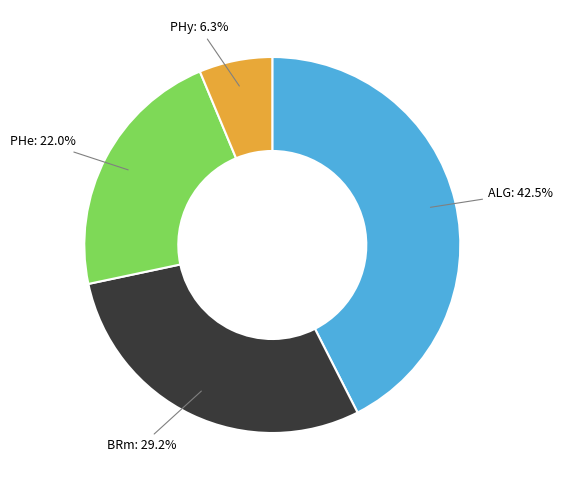

How many segments does this pie chart have?

4